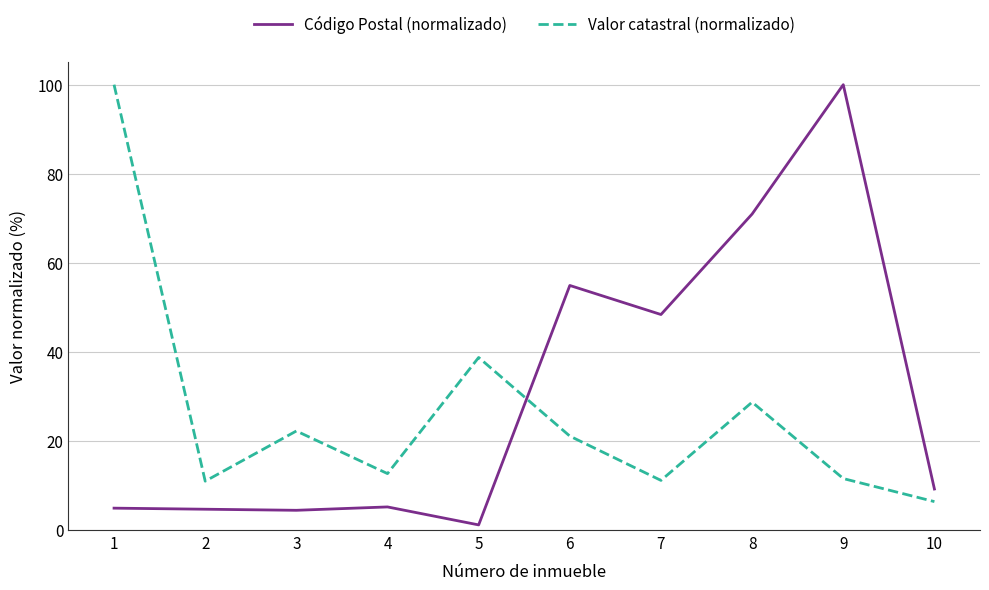

Rank the series by their average value, from highest to lowest.

Código Postal (normalizado), Valor catastral (normalizado)